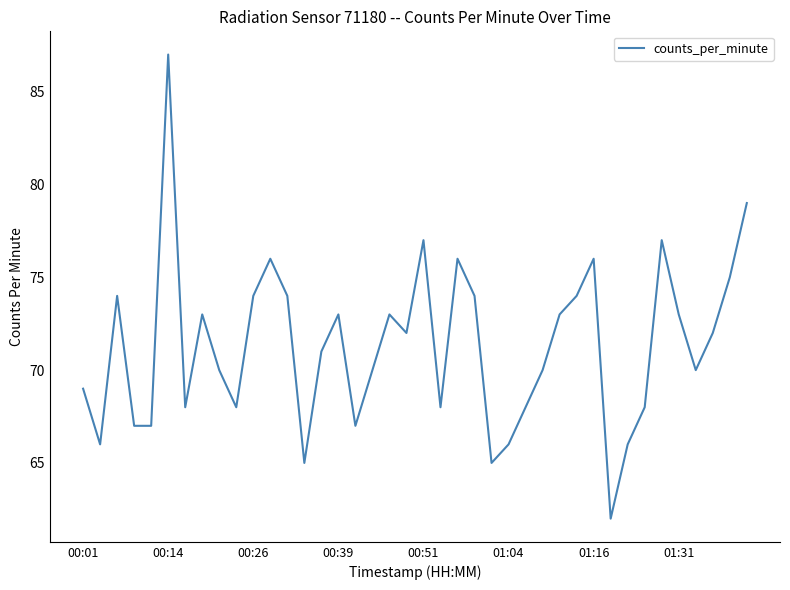

What is the maximum value shown in the chart?

87